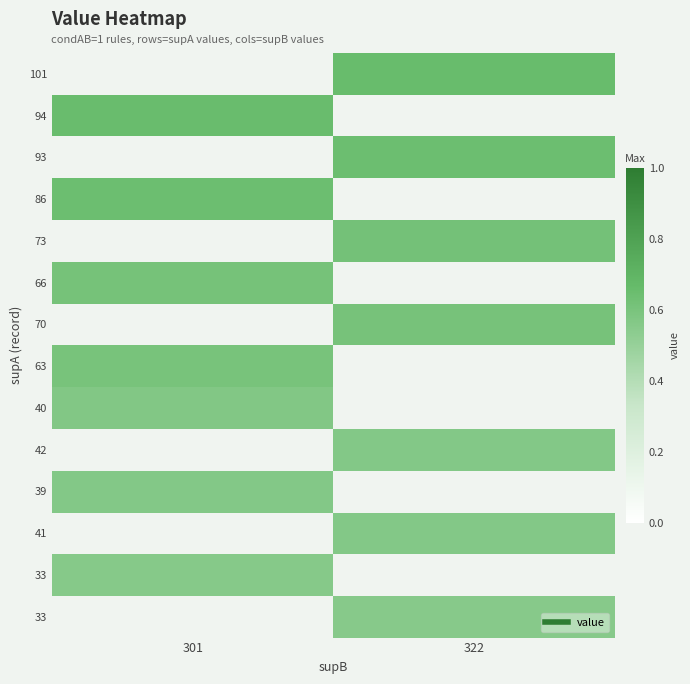

Between 301 and 322, which is larger?

322